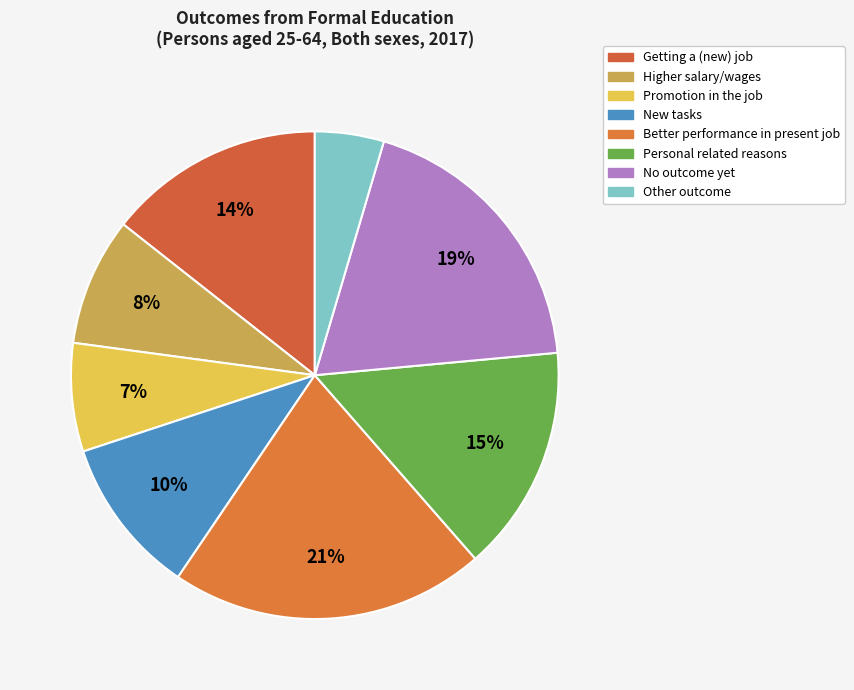

To the nearest percent, what portion does No outcome yet represent?

19%